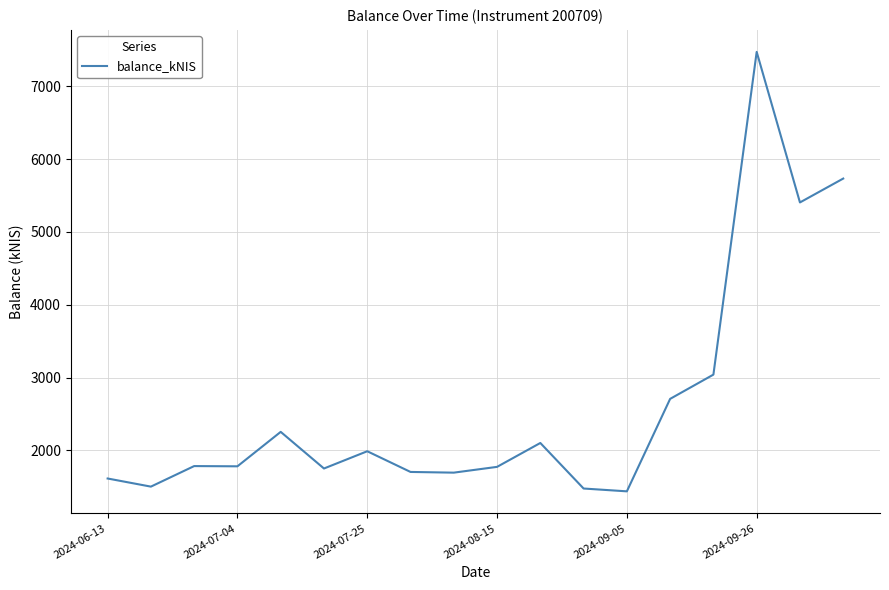

What is the difference between the maximum and minimum values?

6037.2